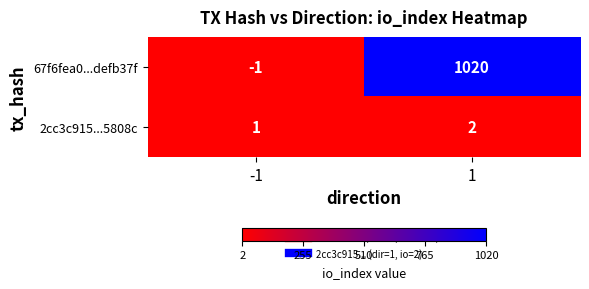

What is the sum of the 67f6fea0...defb37f values at -1 and 1?

1019